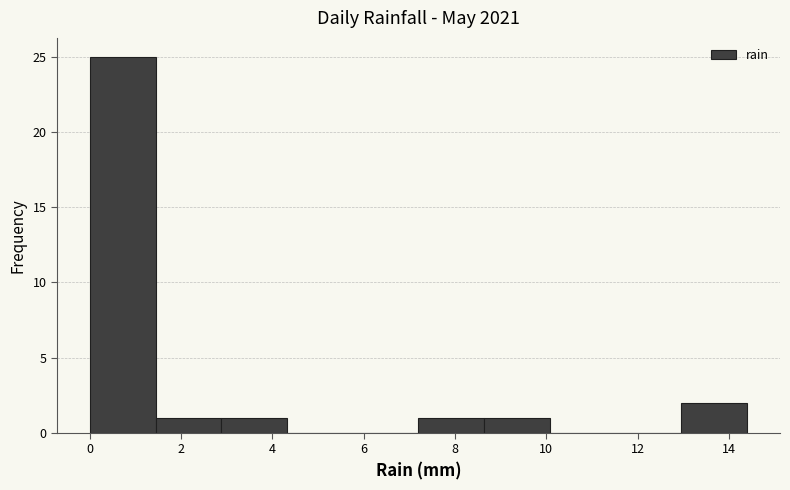

Reading left to right, list every bar in this chart as the range it spans on the x-axis followed by its height. Neither the bar edges nor the heights are printed on the chart, so give them approximately, as read against the axes.

0.00 to 1.44: 25
1.44 to 2.88: 1
2.88 to 4.32: 1
4.32 to 5.76: 0
5.76 to 7.20: 0
7.20 to 8.64: 1
8.64 to 10.08: 1
10.08 to 11.52: 0
11.52 to 12.96: 0
12.96 to 14.40: 2